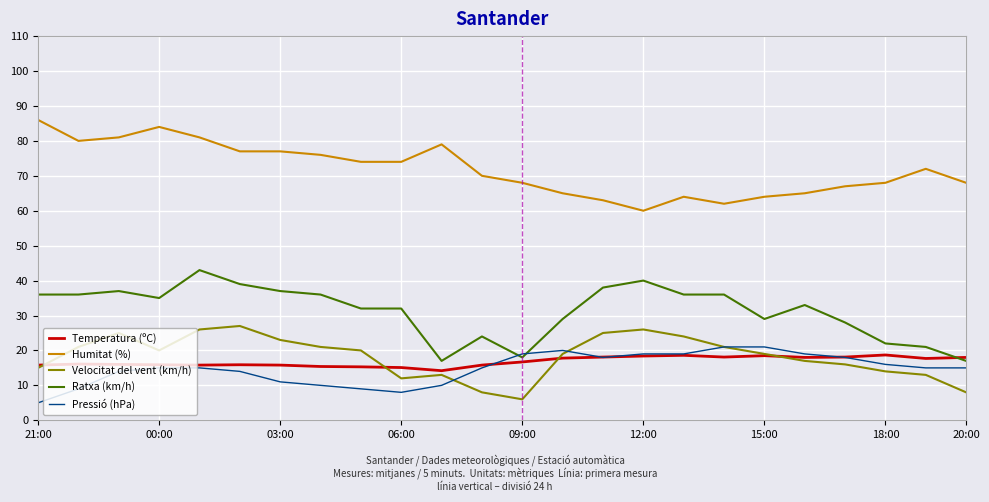

True or false: Temperatura (ºC) and Humitat (%) intersect in this chart.

False